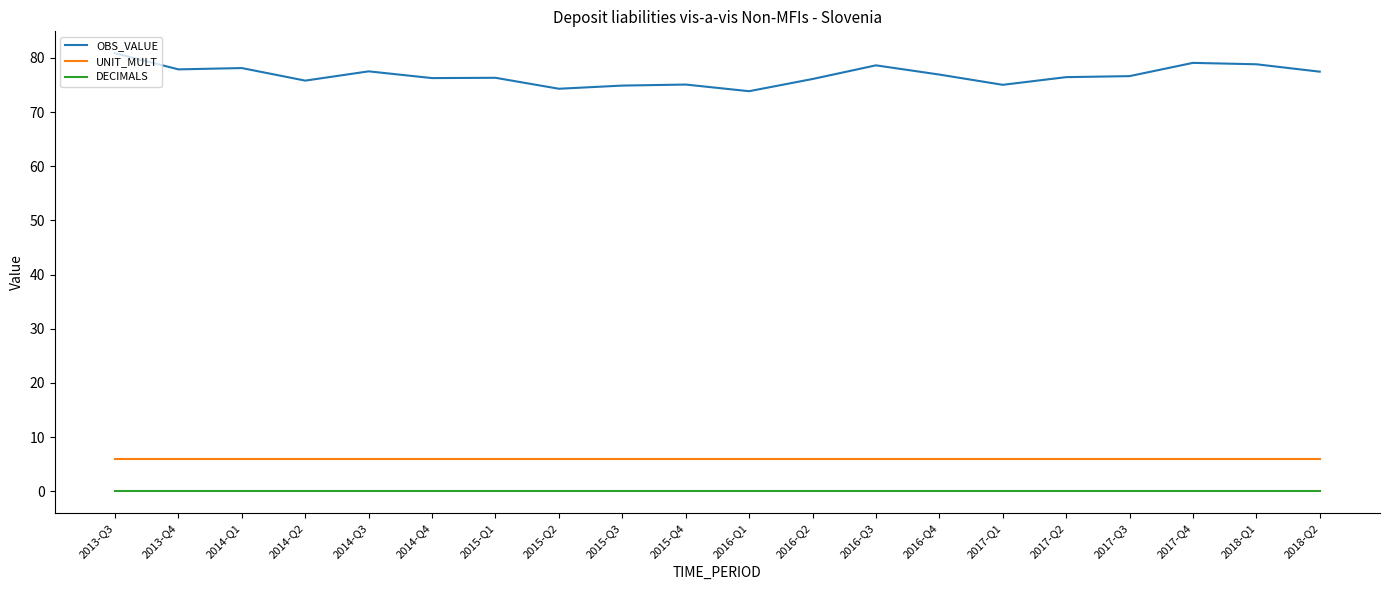

What is the difference between the highest and lowest values at 2013-Q4?

77.9